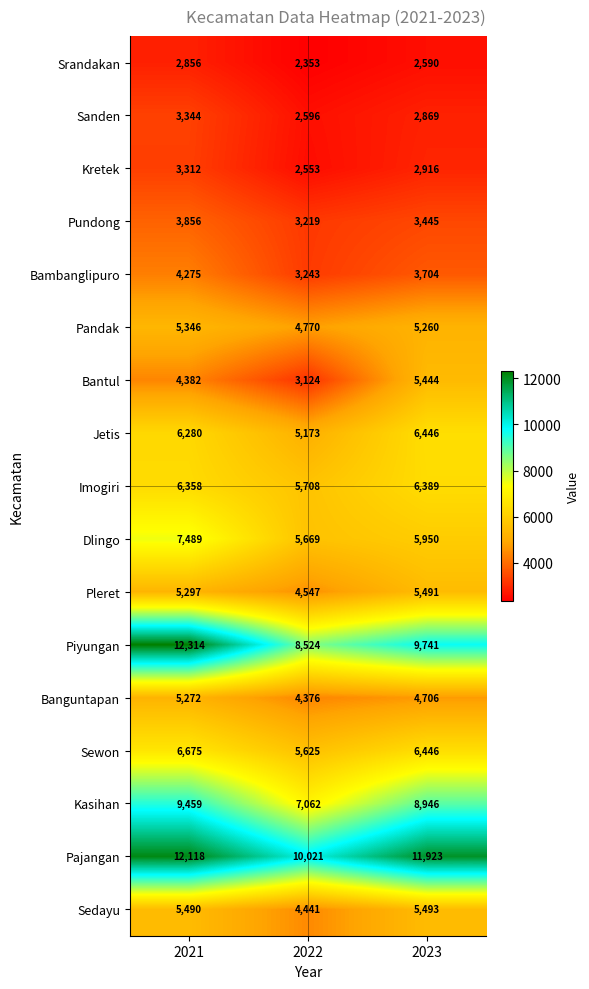

List the series in order of their peak value, lowest first.

Srandakan, Kretek, Sanden, Pundong, Bambanglipuro, Banguntapan, Pandak, Bantul, Pleret, Sedayu, Imogiri, Jetis, Sewon, Dlingo, Kasihan, Pajangan, Piyungan